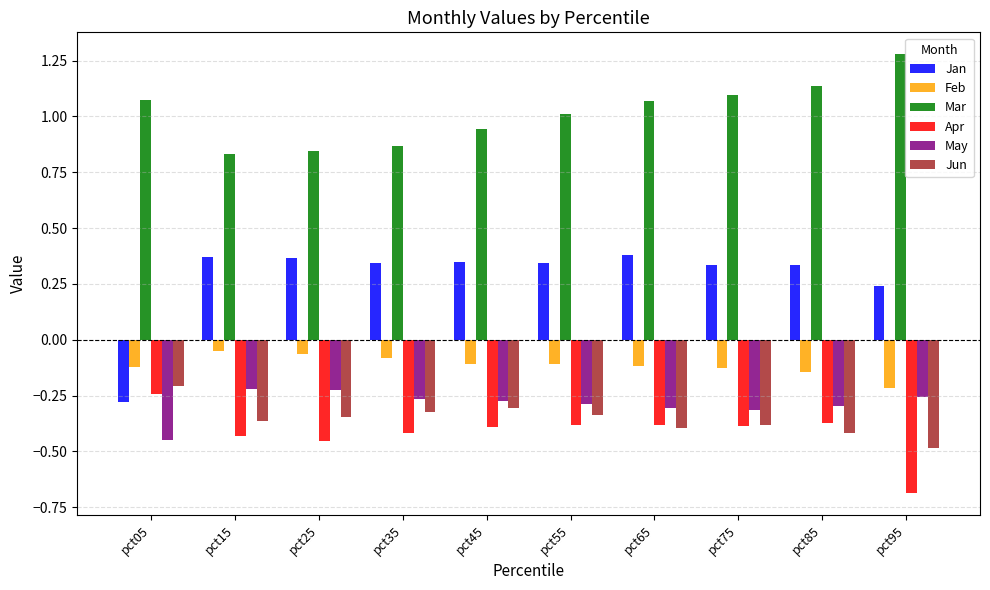

Which series has the largest range (max minus min)?

Jan